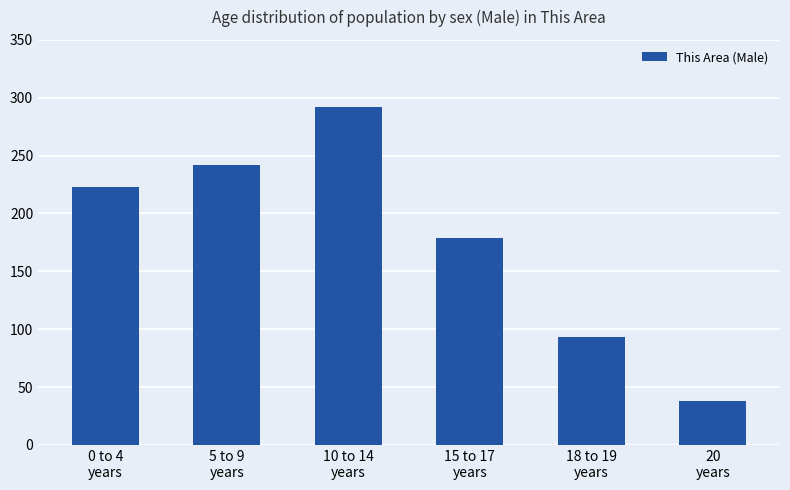

Rank the categories by value from lowest to highest.

20
years, 18 to 19
years, 15 to 17
years, 0 to 4
years, 5 to 9
years, 10 to 14
years